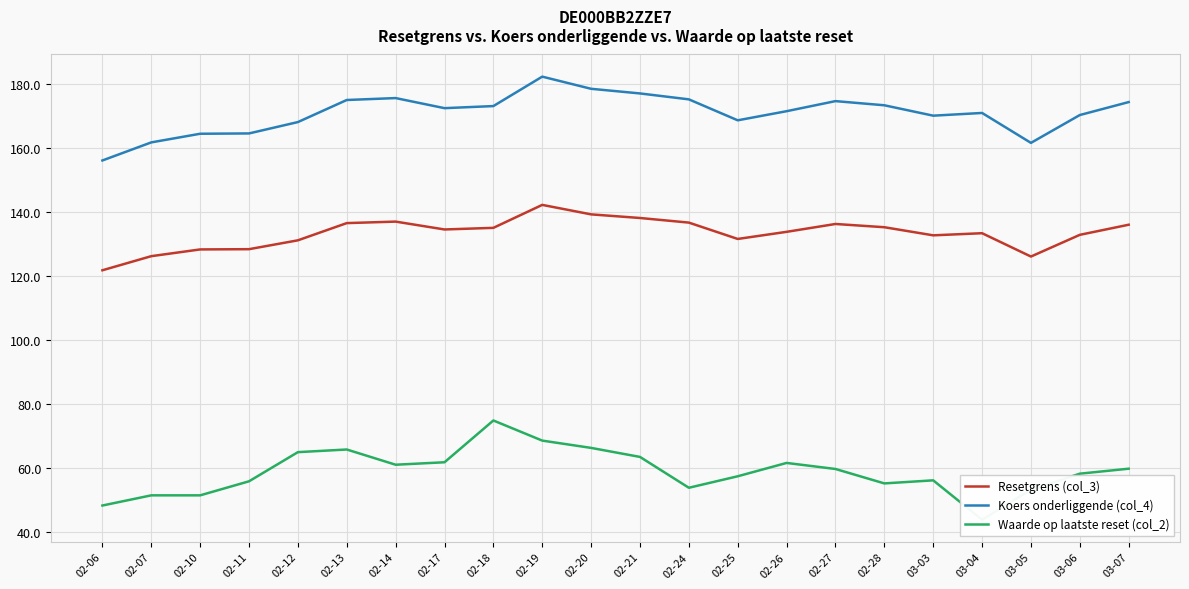

At which label is Resetgrens (col_3) closest to 131?

02-12